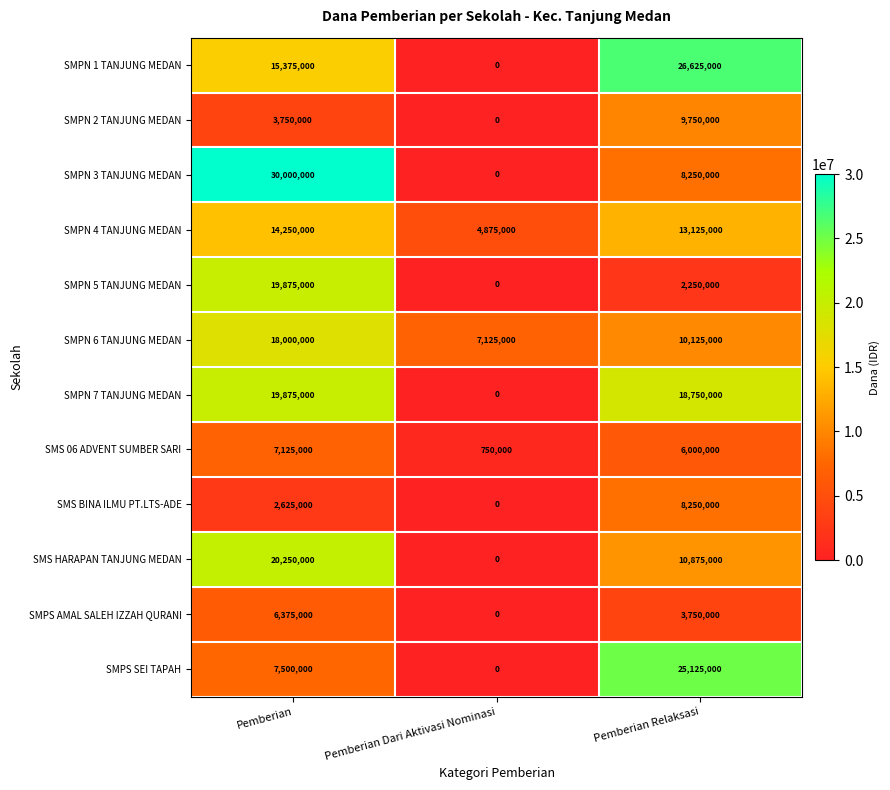

List the labels in order of SMPS SEI TAPAH value, smallest first.

Pemberian Dari Aktivasi Nominasi, Pemberian, Pemberian Relaksasi